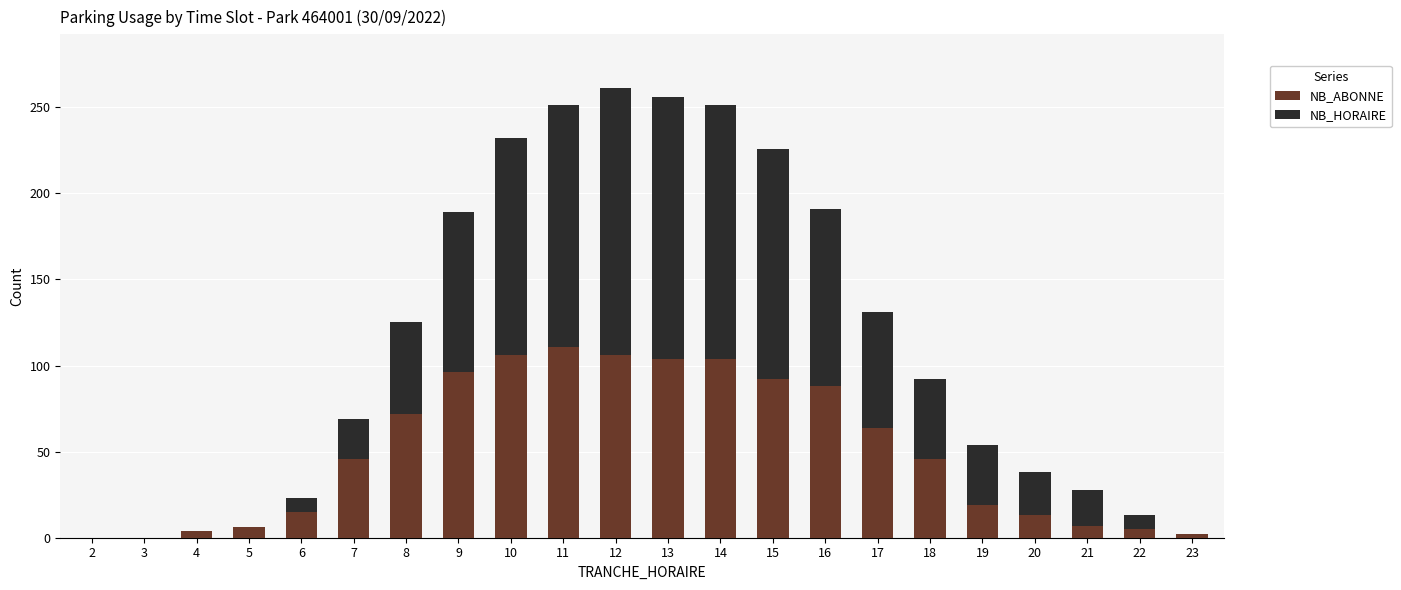

What is the maximum value for NB_ABONNE?

111